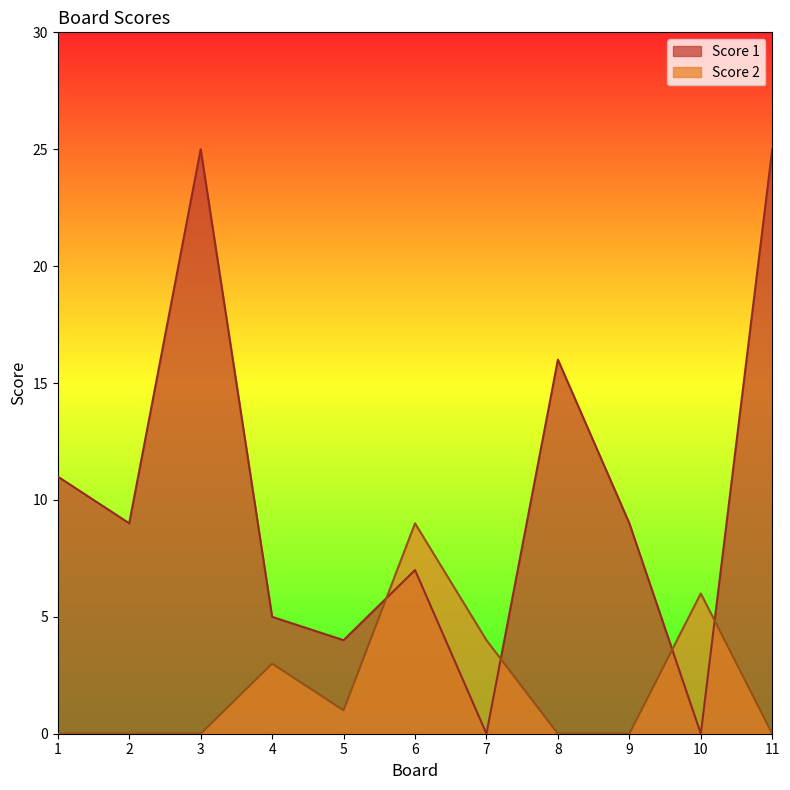

Rank the series by their maximum value, from highest to lowest.

Score 1, Score 2